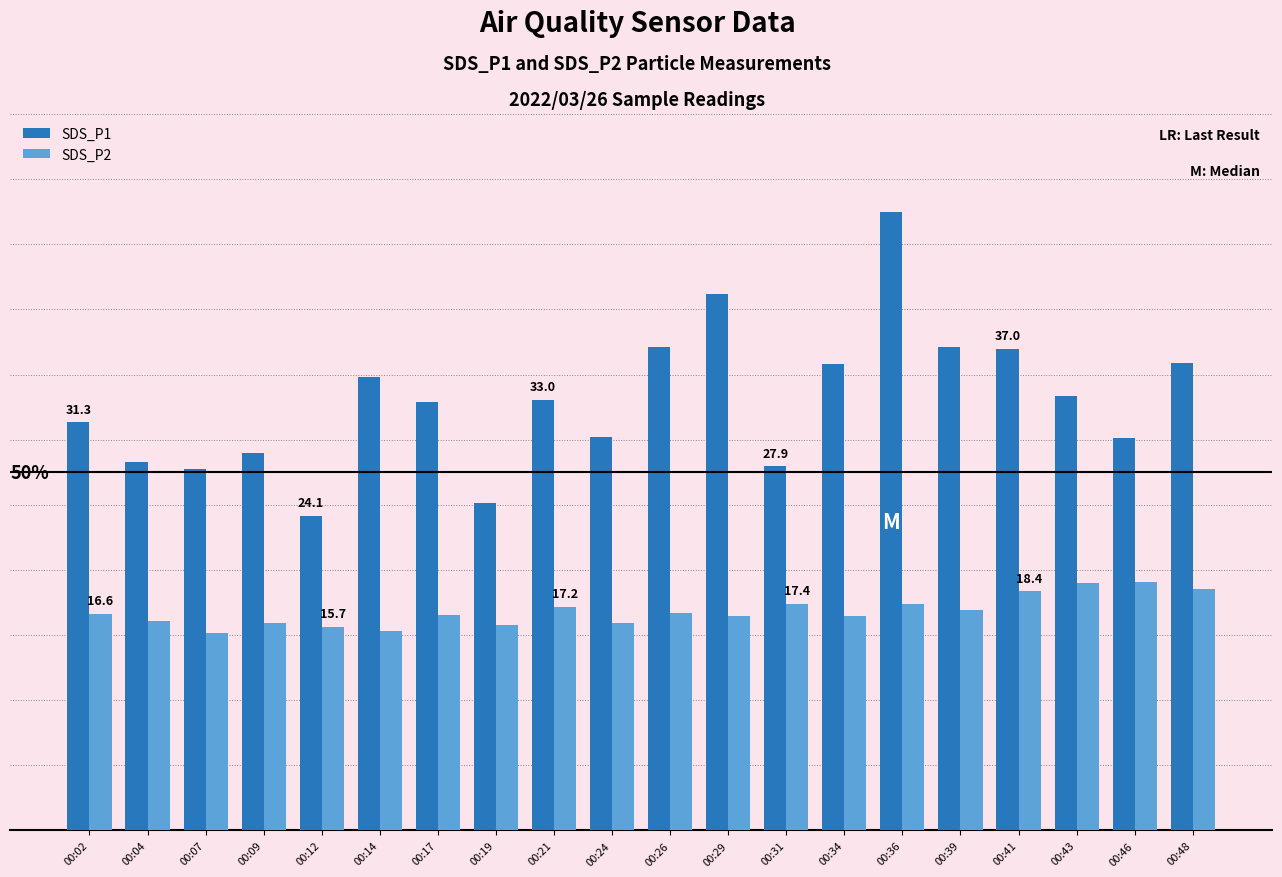

Does the chart contain any negative values?

No